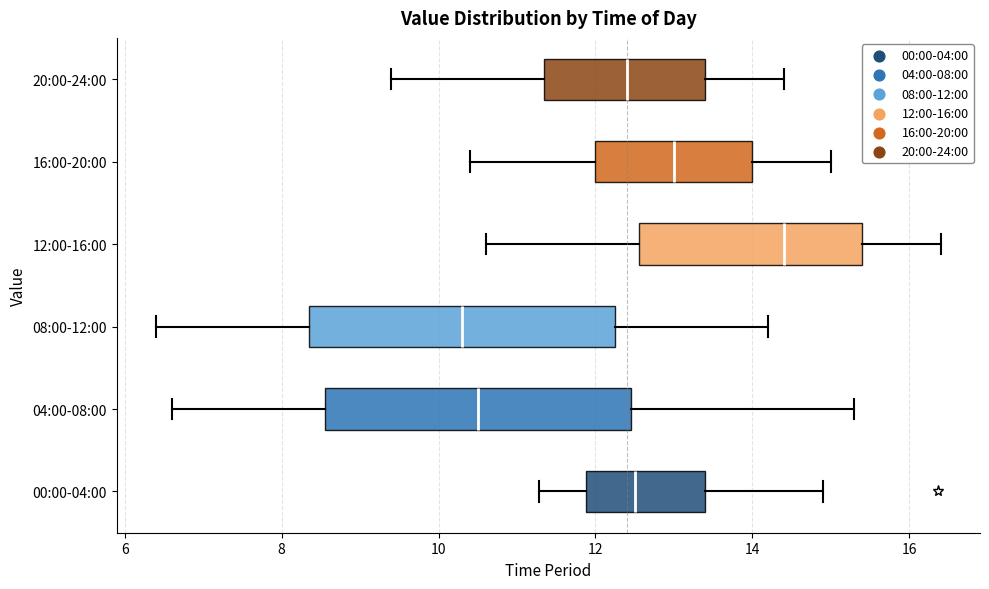

Where does the left whisker of the box for 12:00-16:00 end on the x-axis? The values are not printed on the chart, so give them approximately, as read against the axis.

10.6